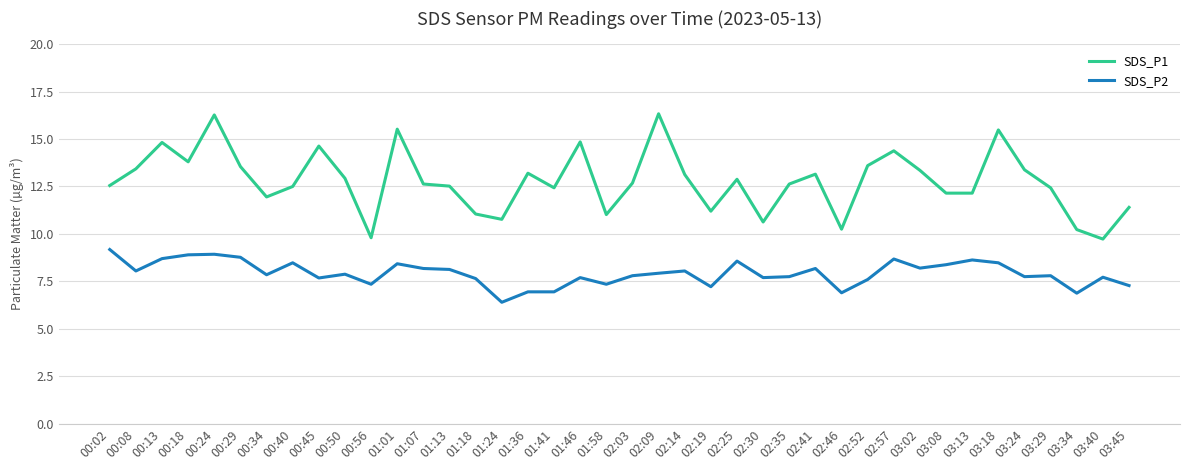

The SDS_P2 series shows 11.1 at 01:24. True or false?

False